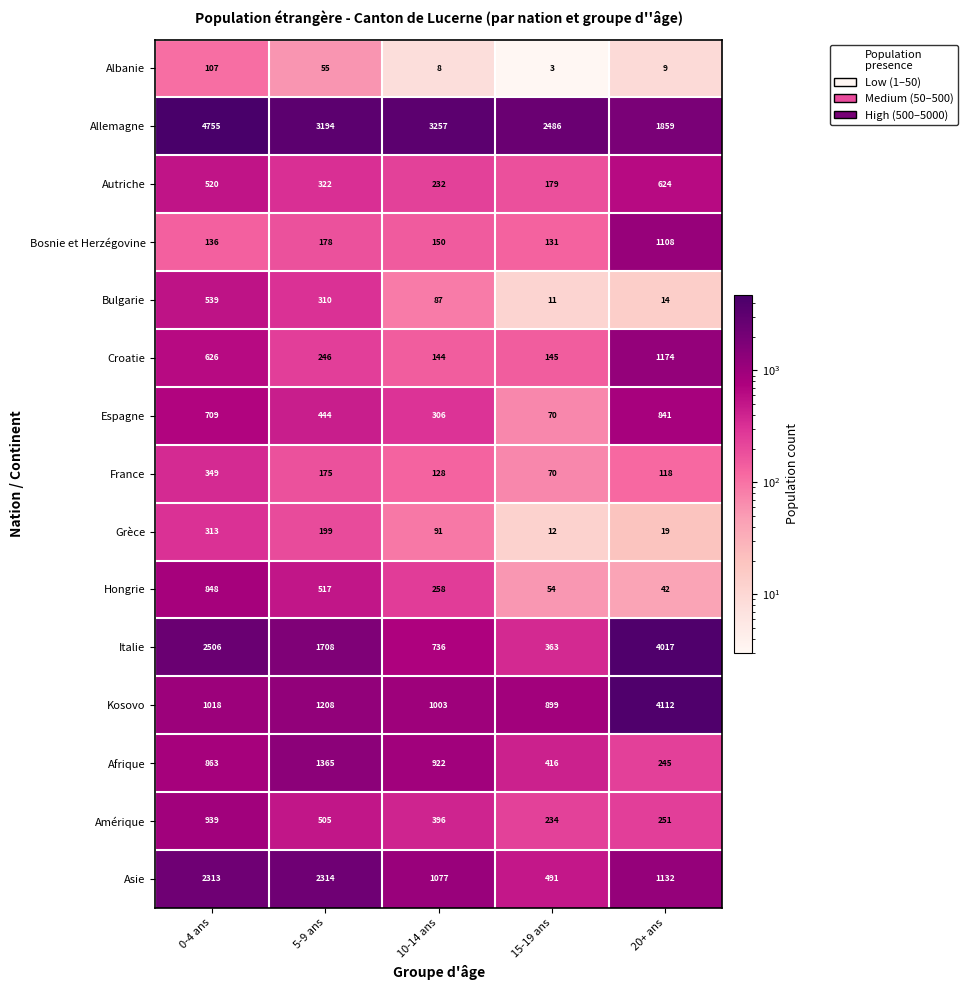

What is the difference between the highest and lowest values at 5-9 ans?

3139